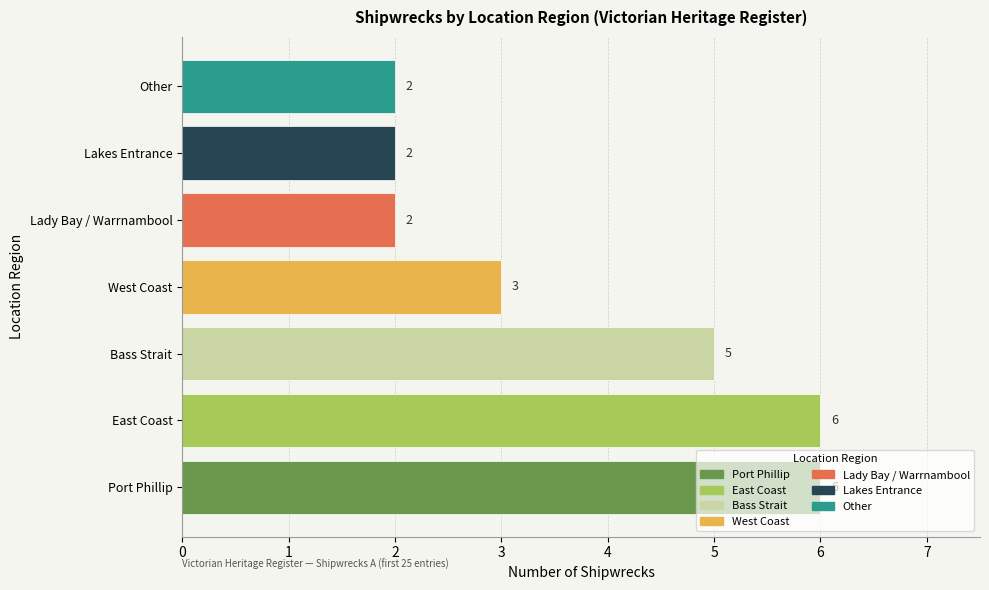

Which has a higher value, Lakes Entrance or Port Phillip?

Port Phillip